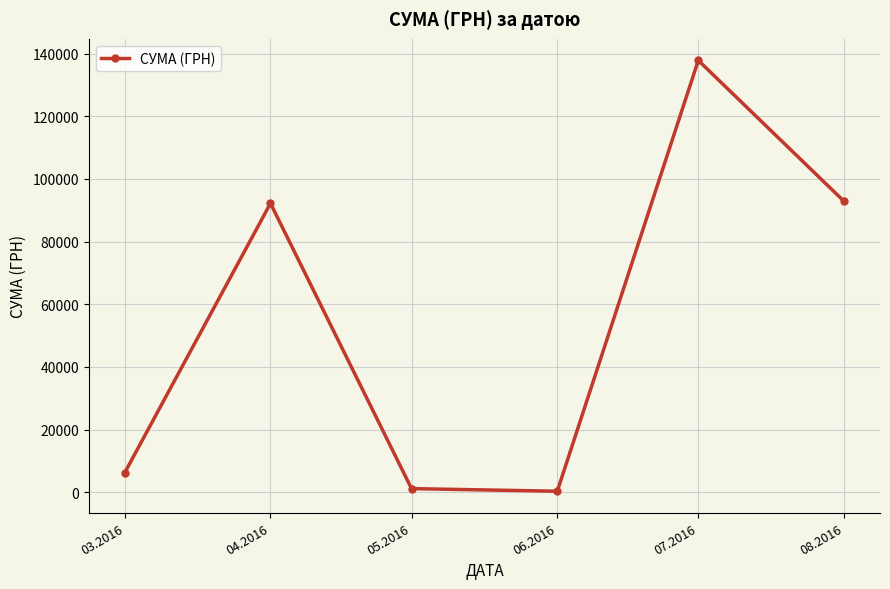

What is the label of the 5th point from the left?

07.2016